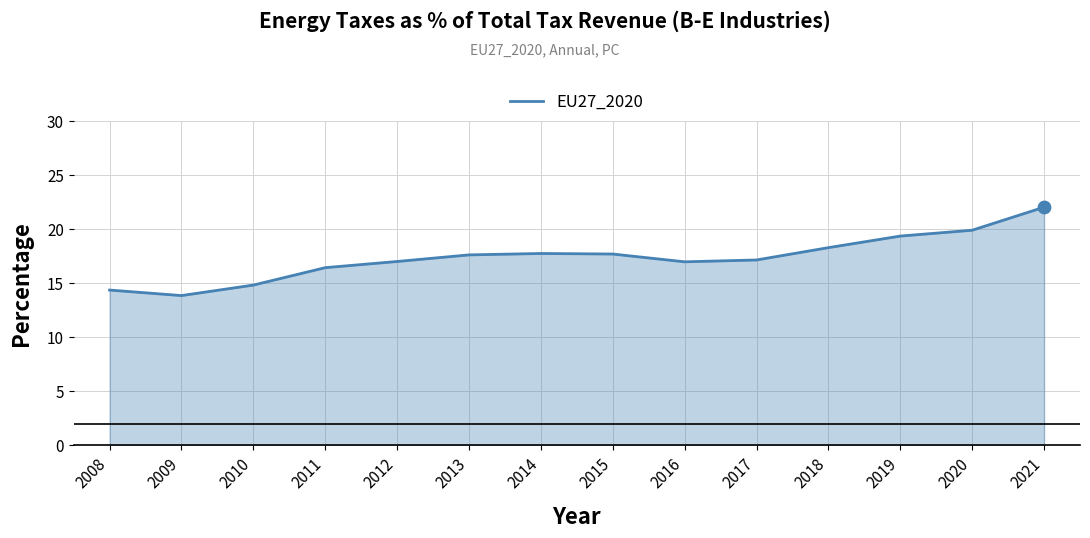

What is the change in value from 2010 to 2012?

+2.2